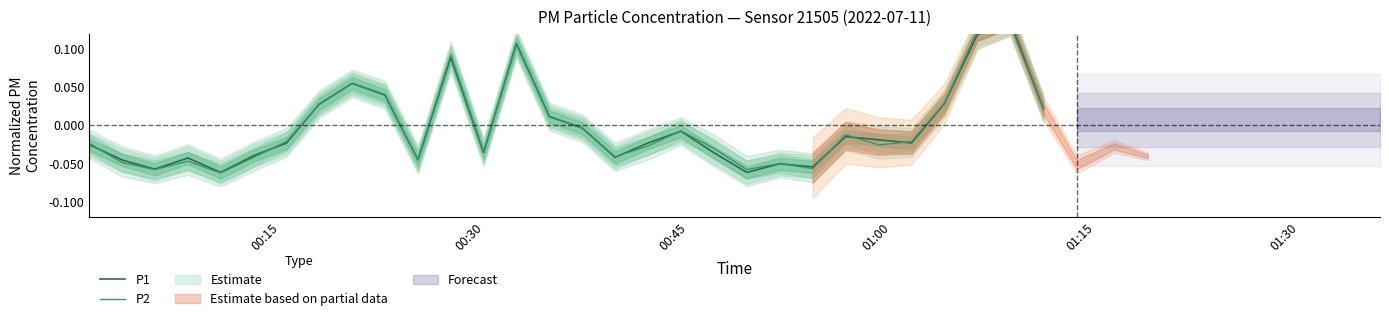

Is the value of P2 at 00:15 greater than the value of P1 at 24?

No